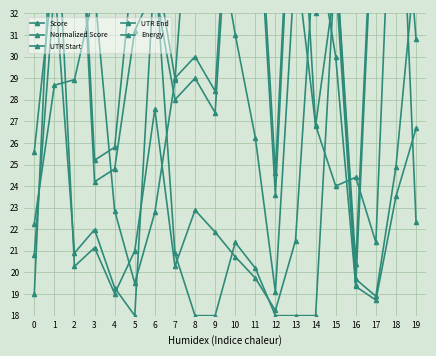

What is the difference between the maximum and minimum values in the Score series?

25.2